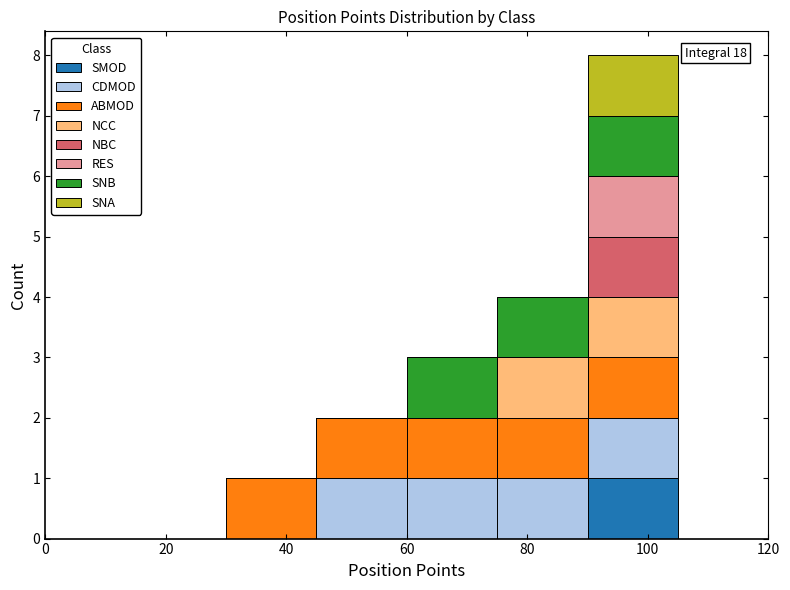

Which range on the x-axis has the tallest stacked bar (by total height)?

90 to 105